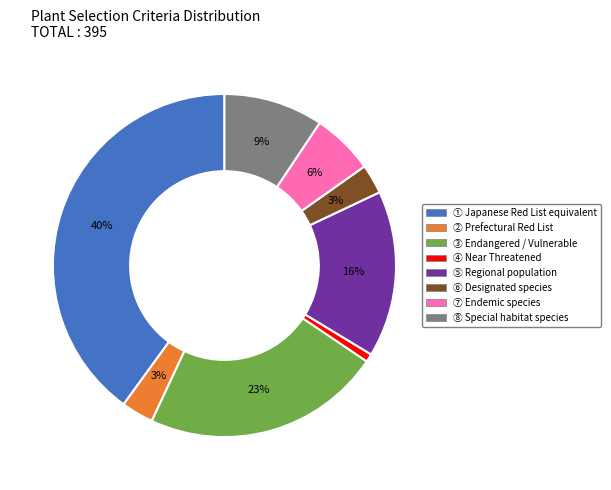

Count the number of slices in the pie.

8